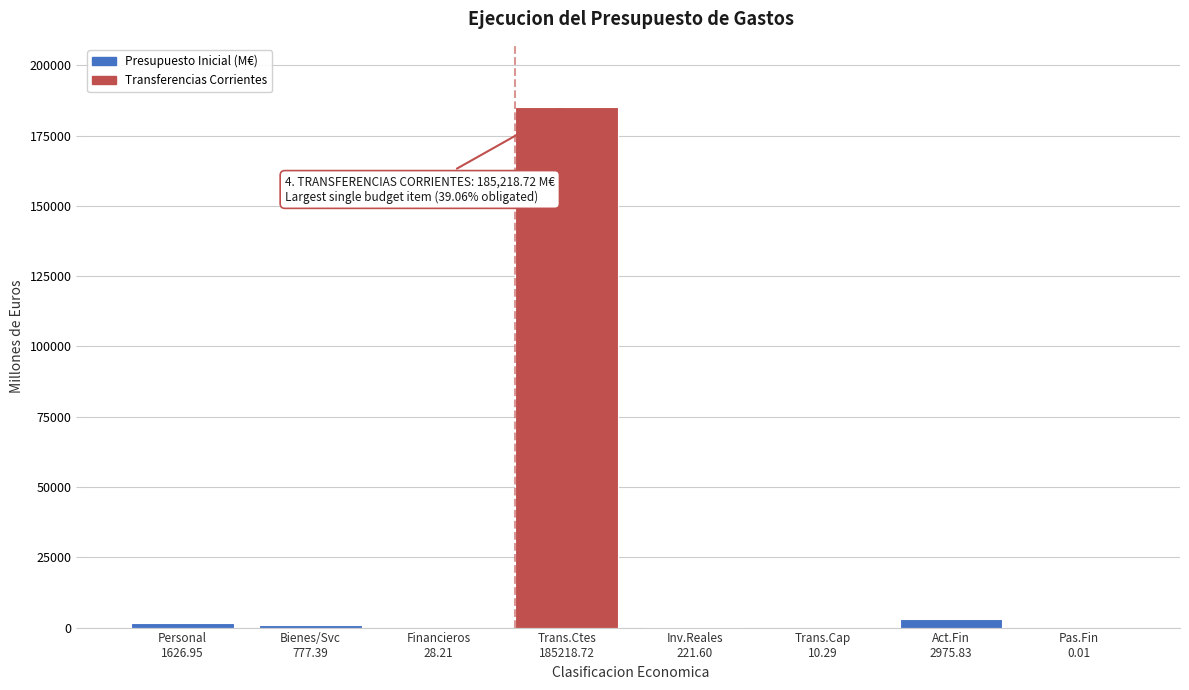

What is the sum of all values?

190859.0